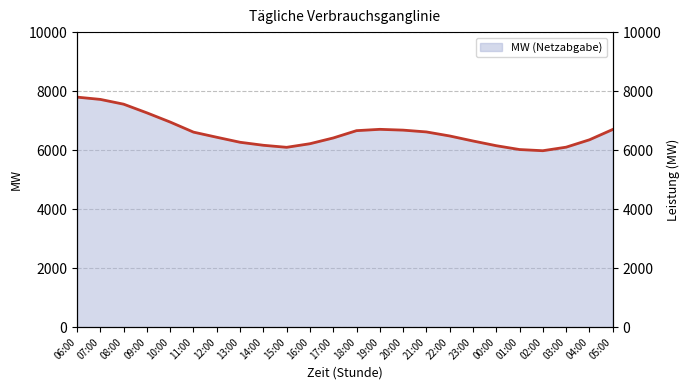

List the labels in order of value, smallest first.

02:00, 01:00, 15:00, 03:00, 00:00, 14:00, 16:00, 13:00, 23:00, 04:00, 17:00, 12:00, 22:00, 11:00, 21:00, 18:00, 20:00, 05:00, 19:00, 10:00, 09:00, 08:00, 07:00, 06:00